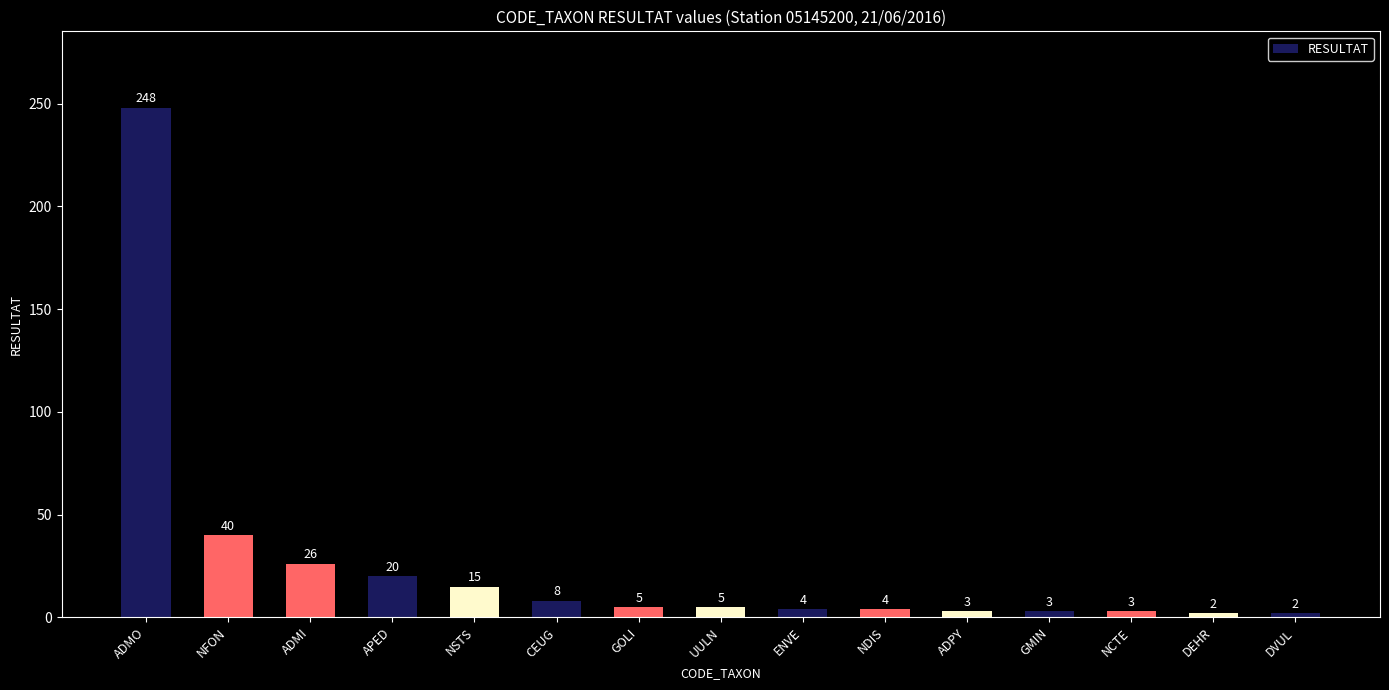

The value at DVUL is 2. True or false?

True